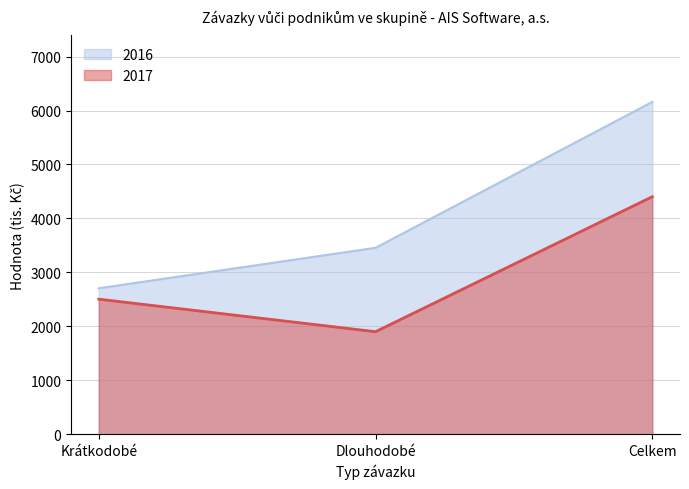

The 2017 series shows 2503 at Krátkodobé. True or false?

True